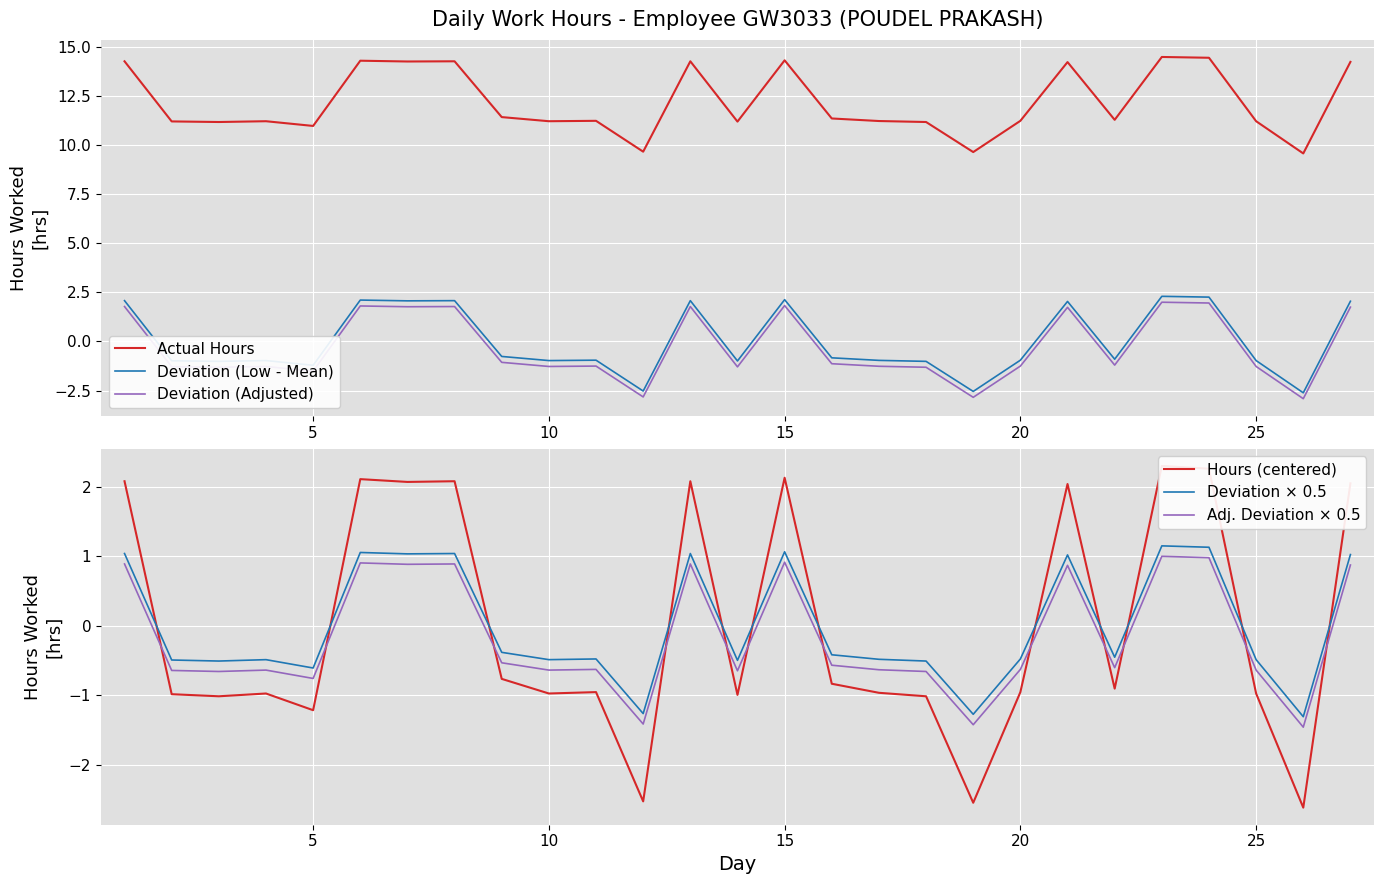

How many distinct data groups are displayed?

6